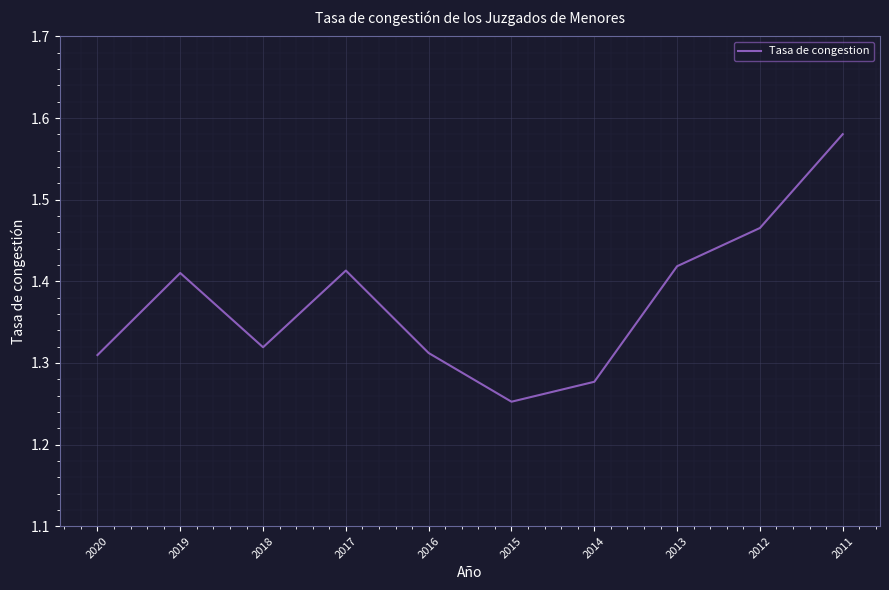

Which category has the lowest value across all series?

2015